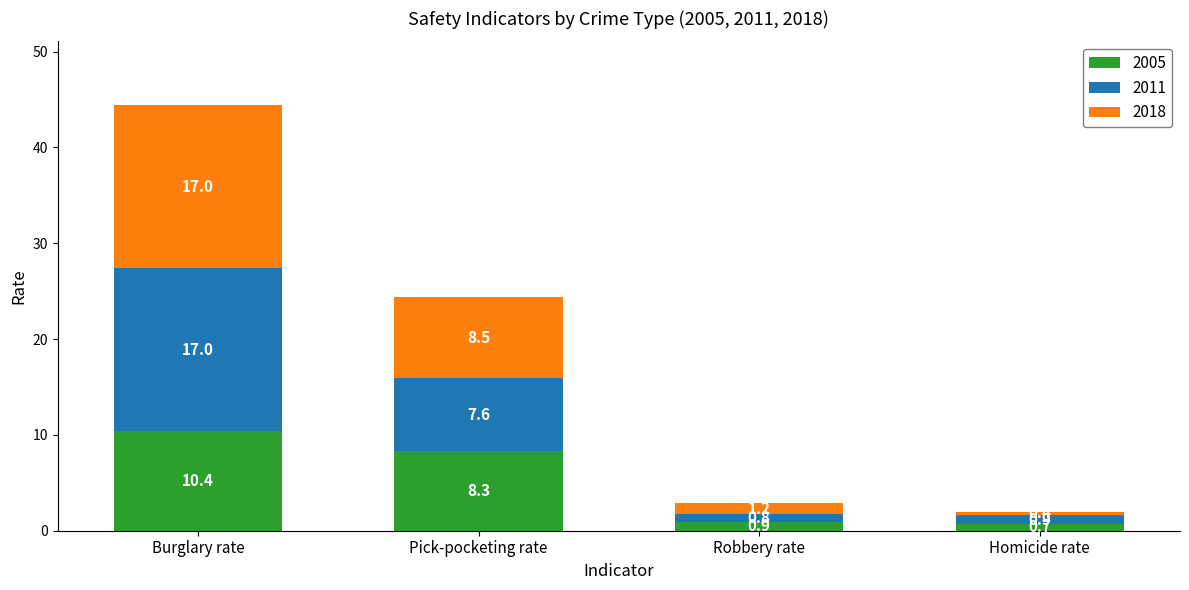

What is the lowest value of the 2005 series?

0.7